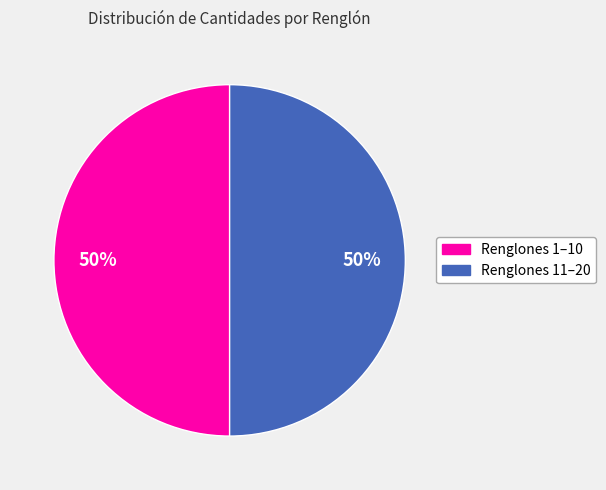

How many segments does this pie chart have?

2